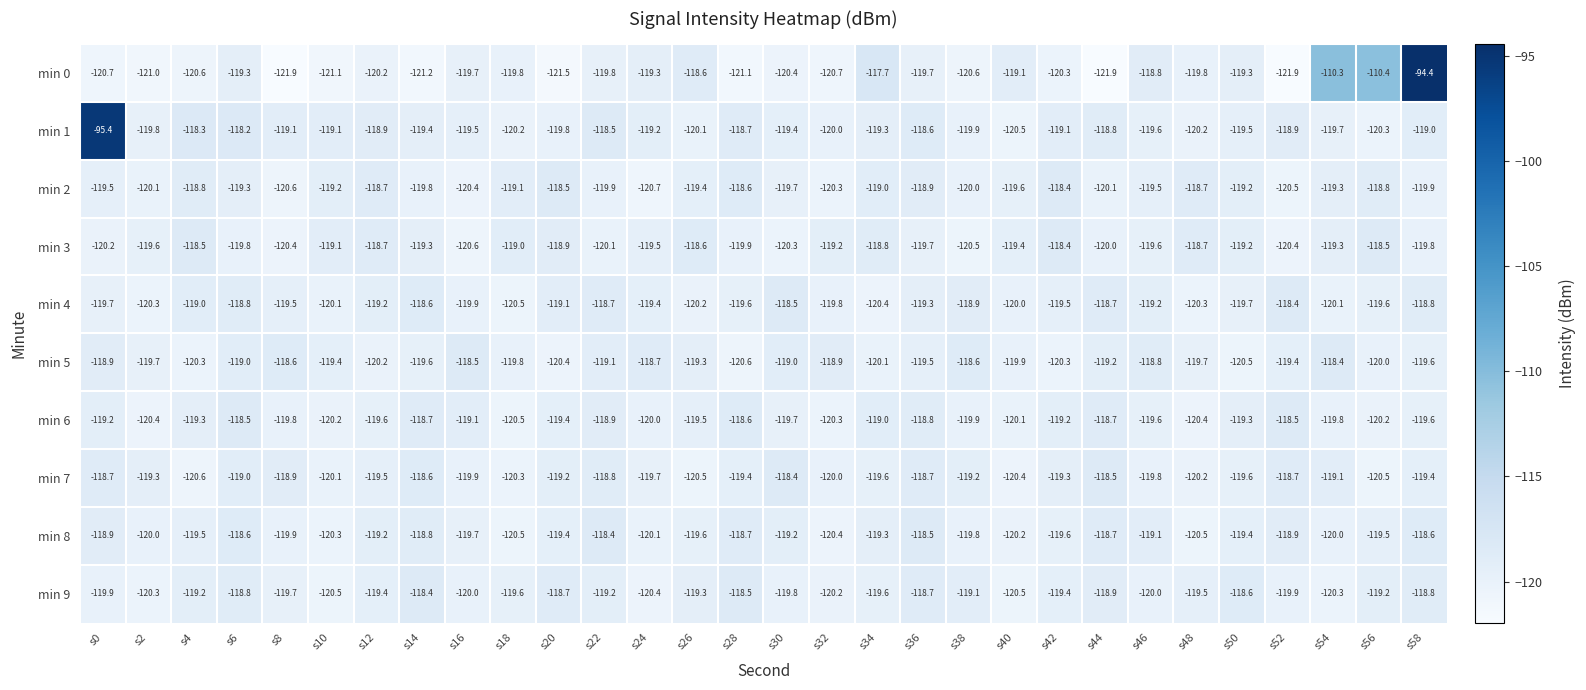

What is the difference between the highest and lowest values at s28?

2.6